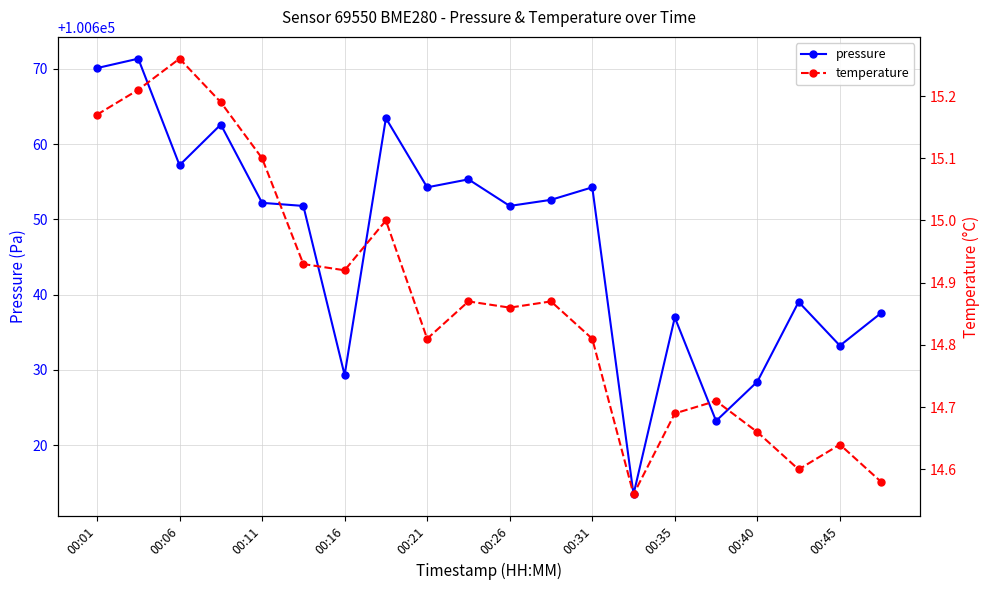

How many interior local peaks does the pressure series have?

7